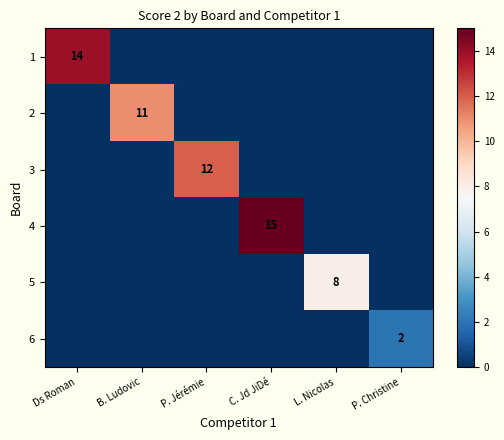

The value of 5 at L. Nicolas is 14. True or false?

False